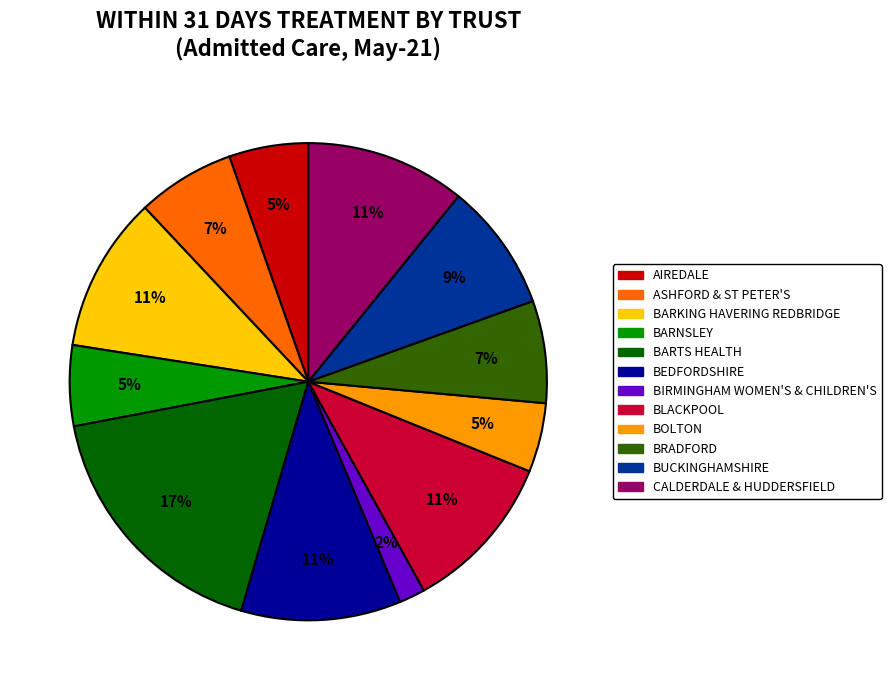

The ASHFORD & ST PETER'S slice represents 7% of the pie. True or false?

True